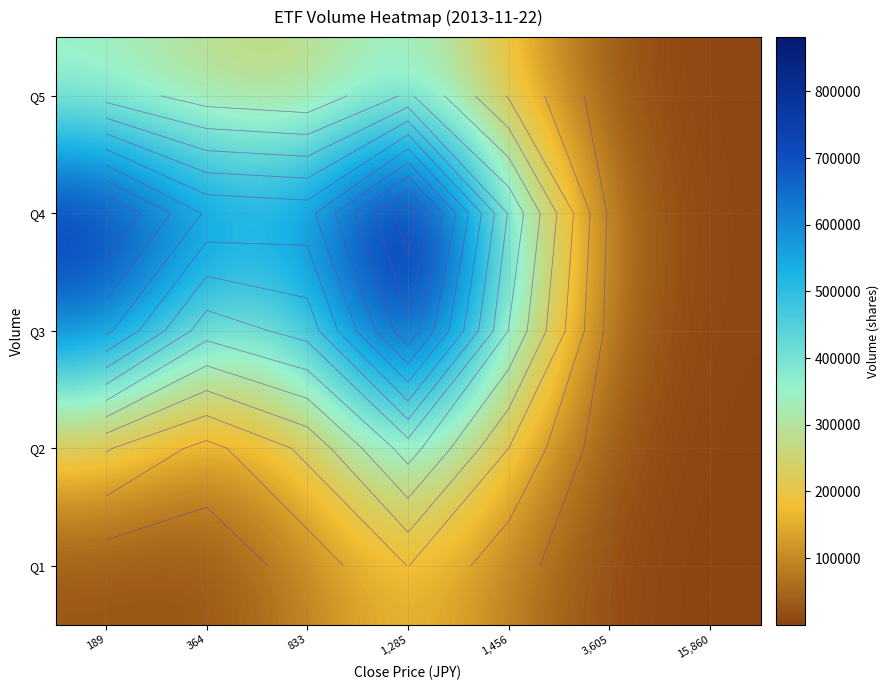

The Q1 series shows 12196.3 at 189. True or false?

False